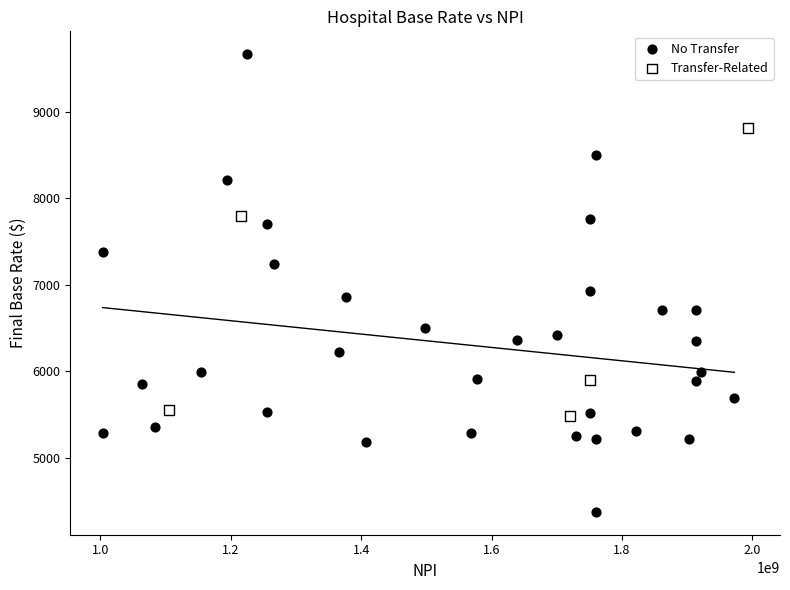

Which series has the largest Y range (max minus min)?

No Transfer